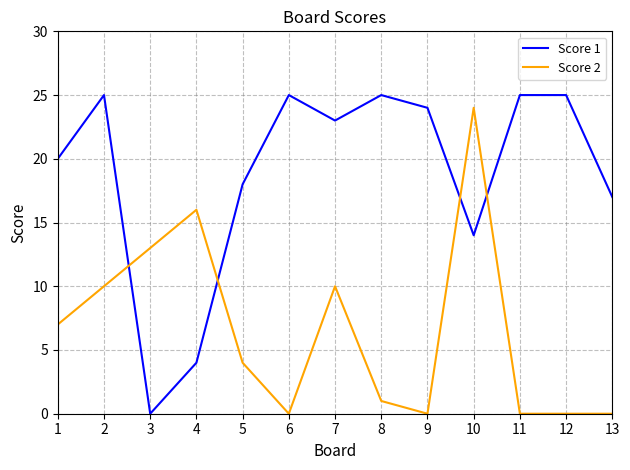

At how many categories does at least one series exceed 21?

8